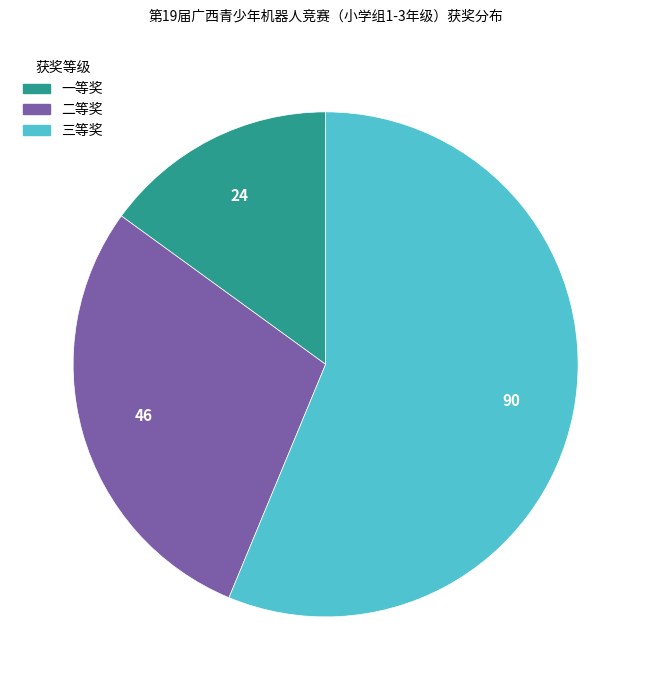

Is there any slice that represents more than half of the pie?

Yes